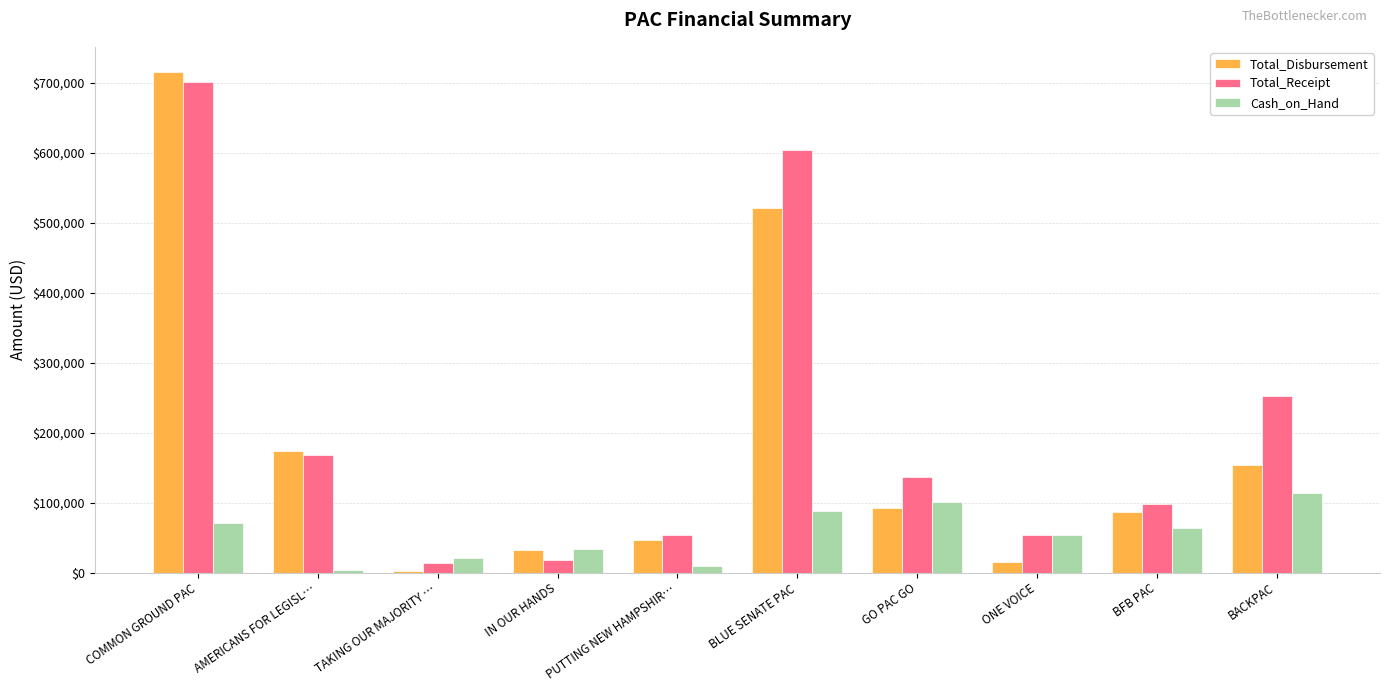

Which series has the largest total across all categories?

Total_Receipt